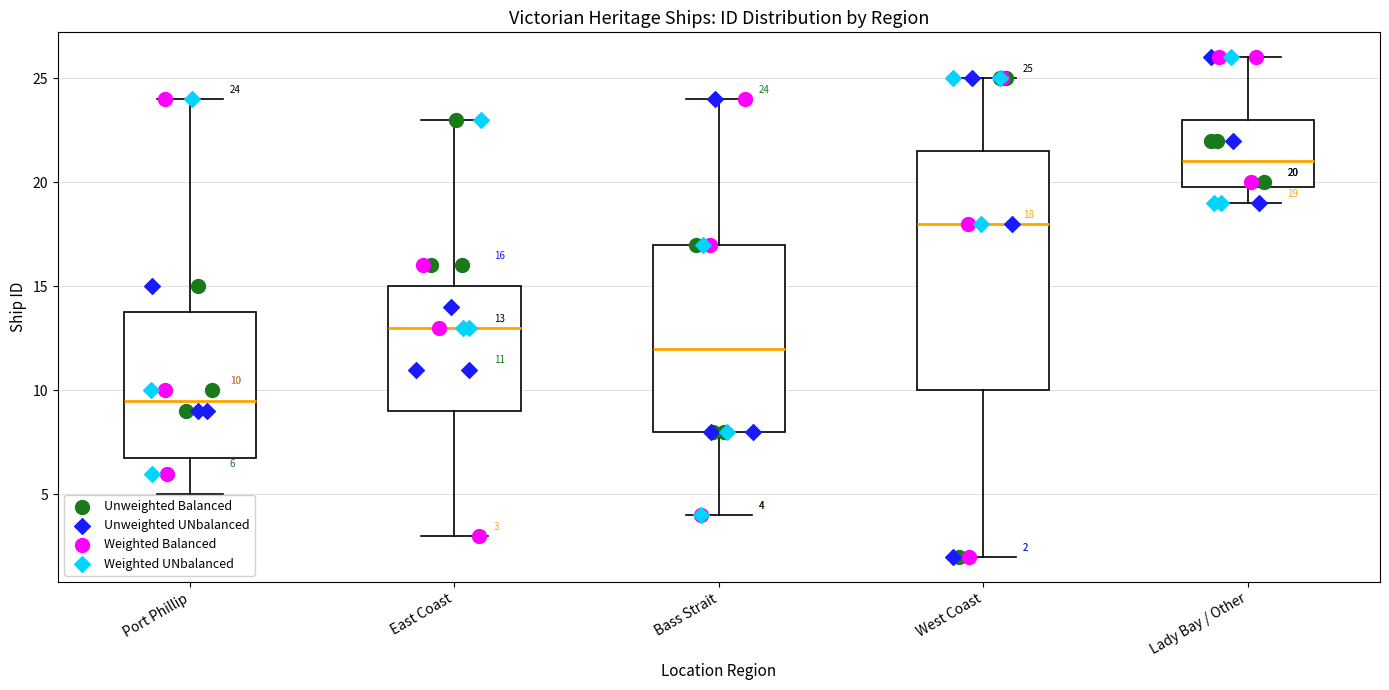

Comparing the boxes themselves (not the whiskers), which one is the tallest?

West Coast